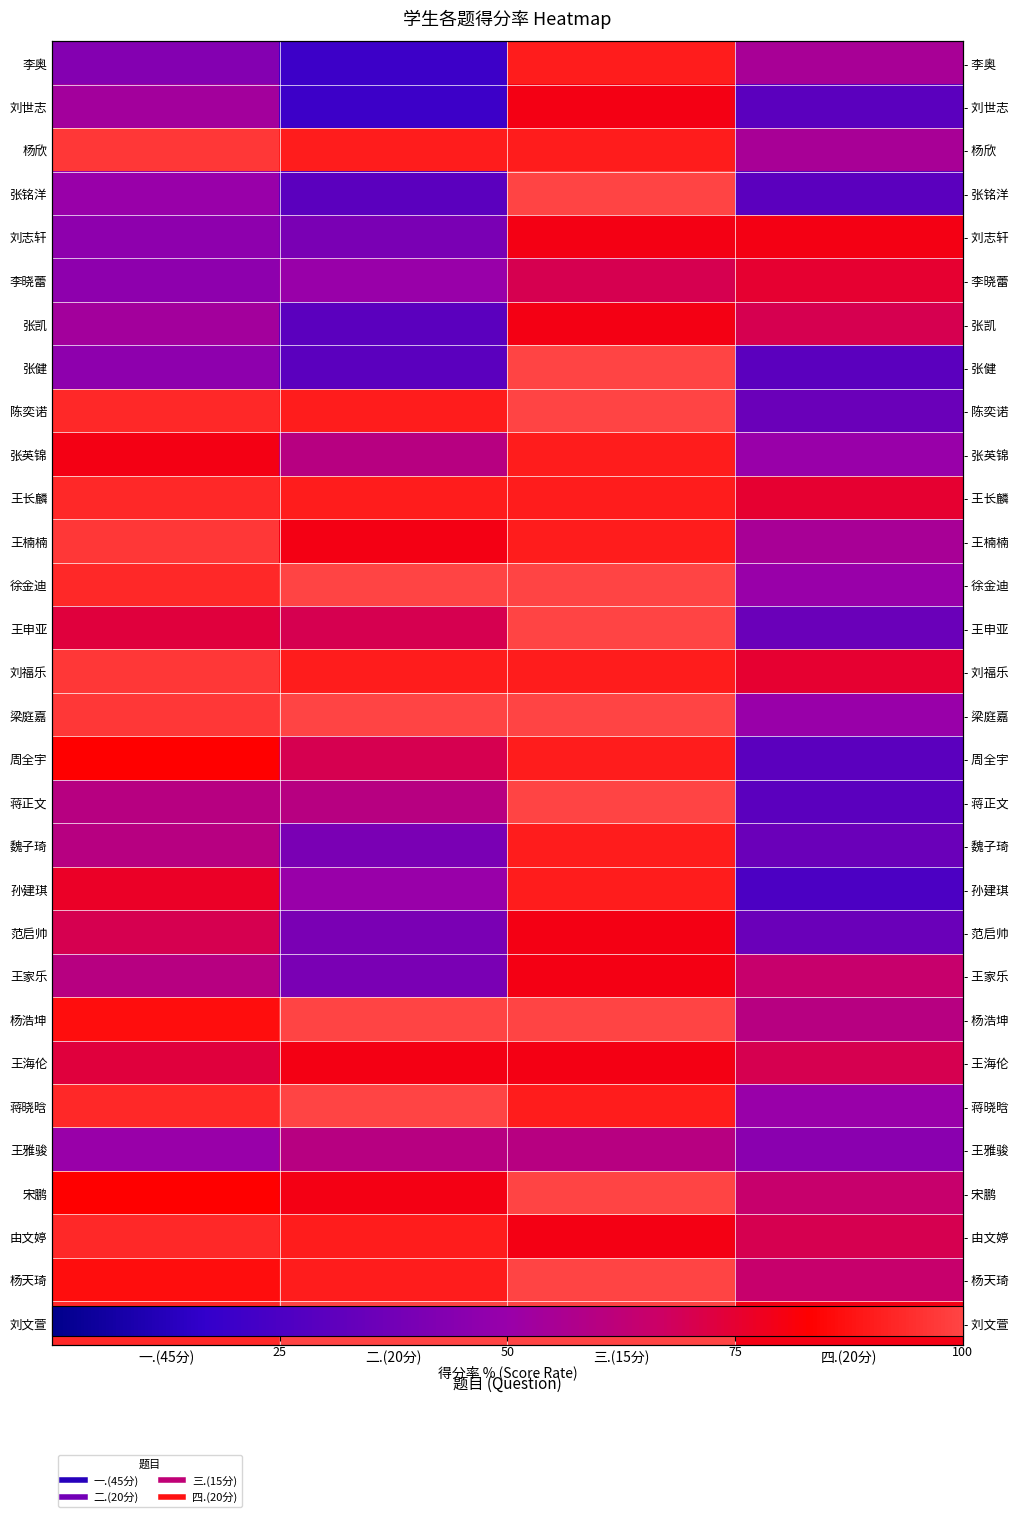

Which label corresponds to the smallest value in the chart?

二.(20分)